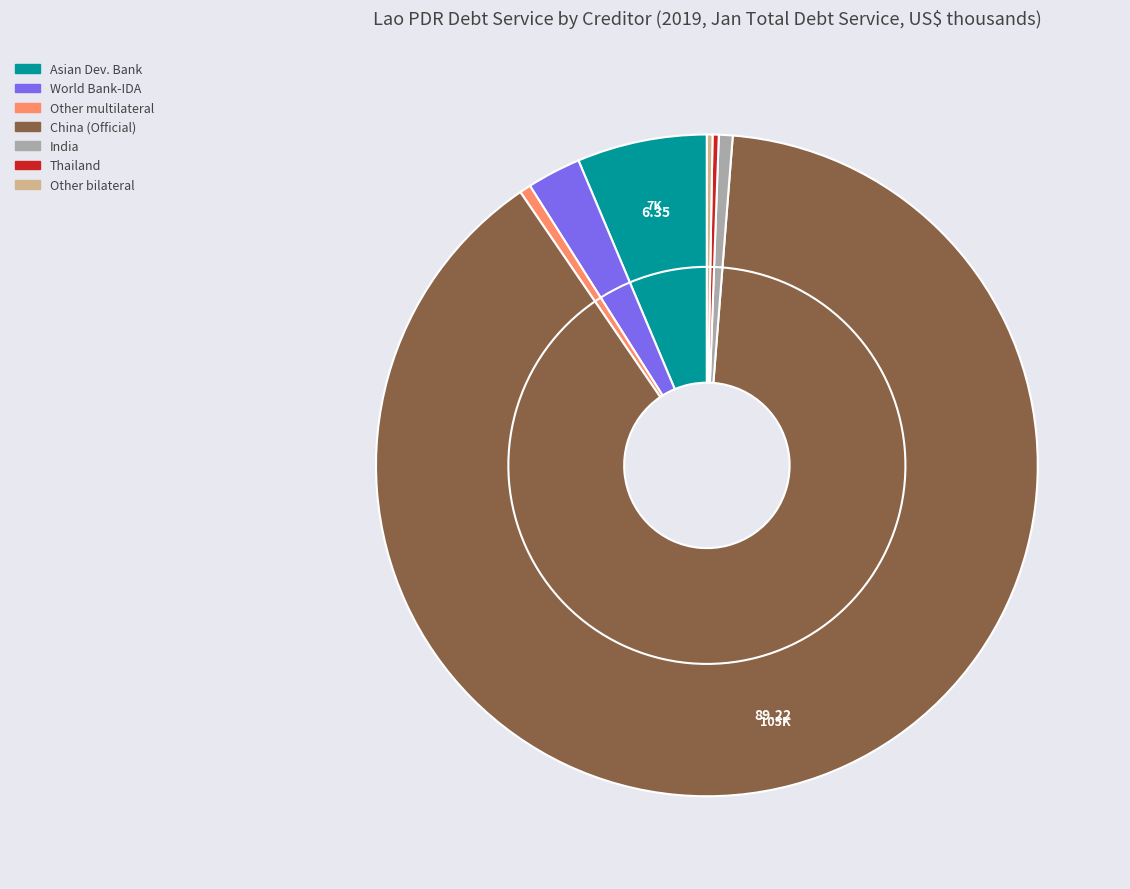

How many segments does this pie chart have?

11